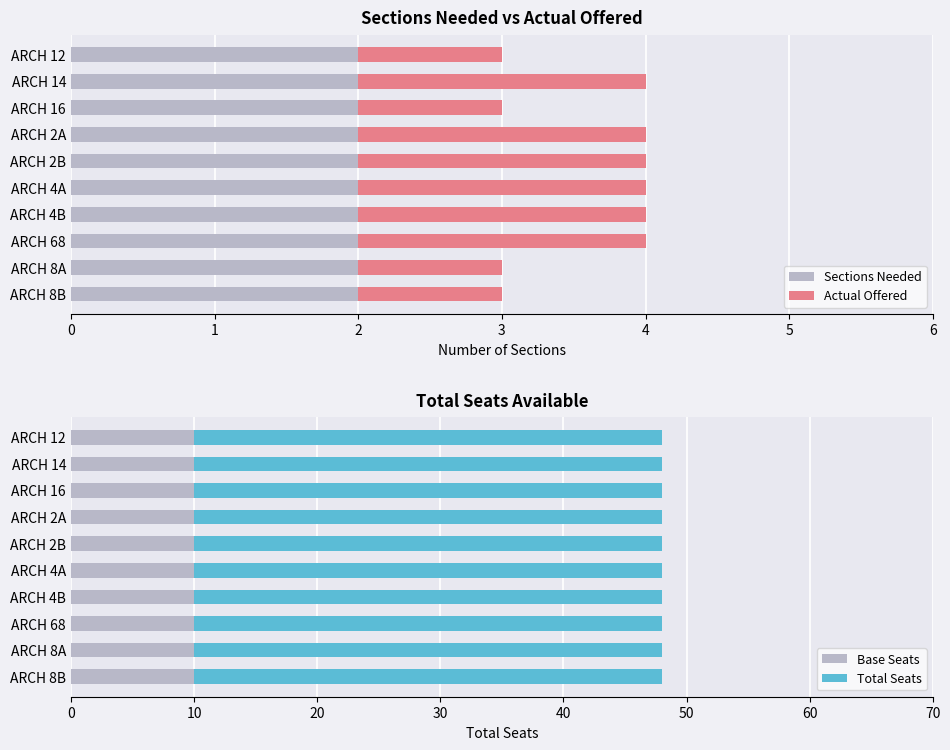

Is it true that Sections Needed equals 3 at ARCH 16?

False